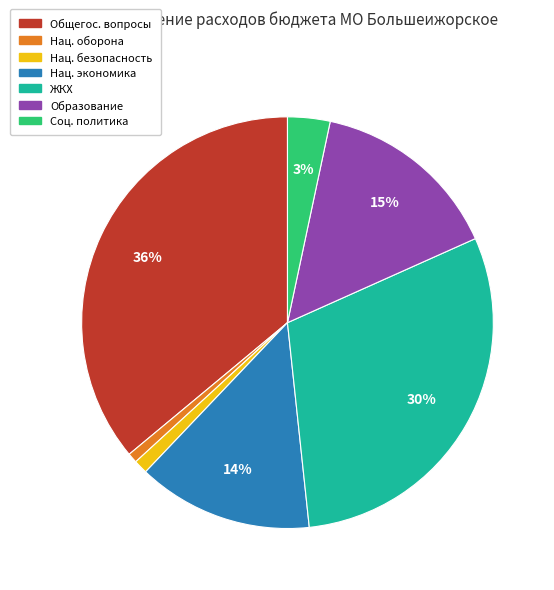

Is the sum of ЖКХ and Общегос. вопросы greater than half?

Yes